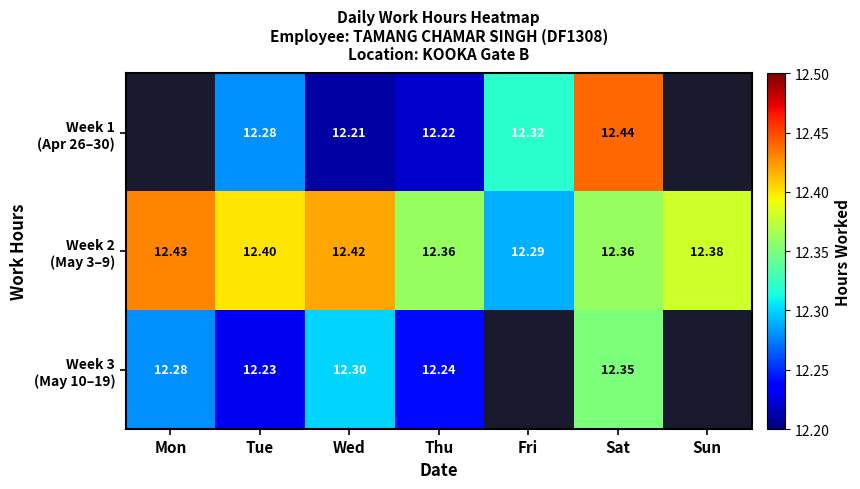

List the series in order of their peak value, highest first.

Week 1 (Apr 26–30), Week 2 (May 3–9), Week 3 (May 10–19)